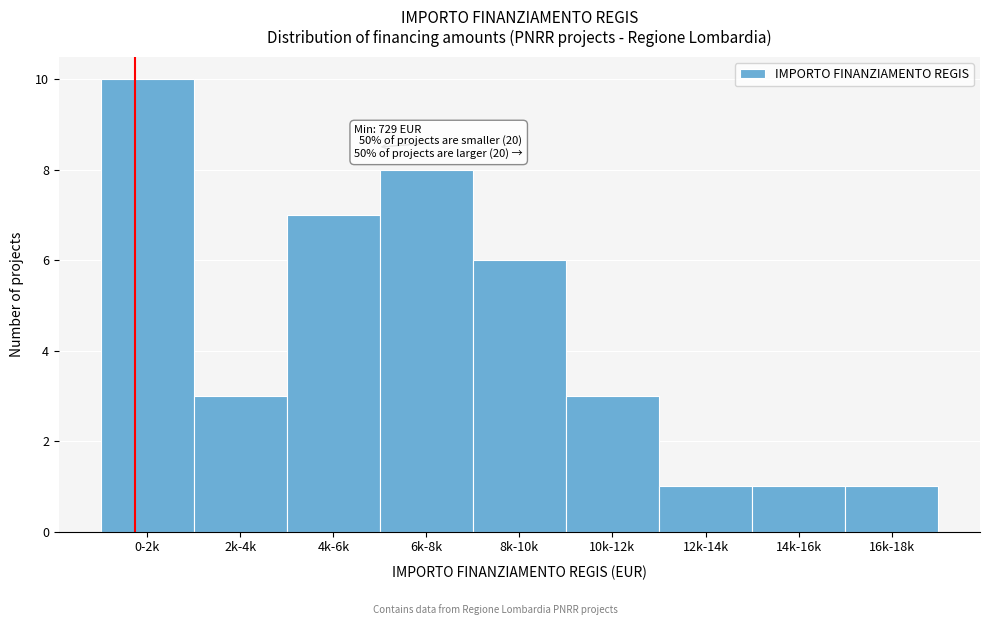

Reading right to left, transcribe all the data shown in this chart.

1	1	1	3	6	8	7	3	10